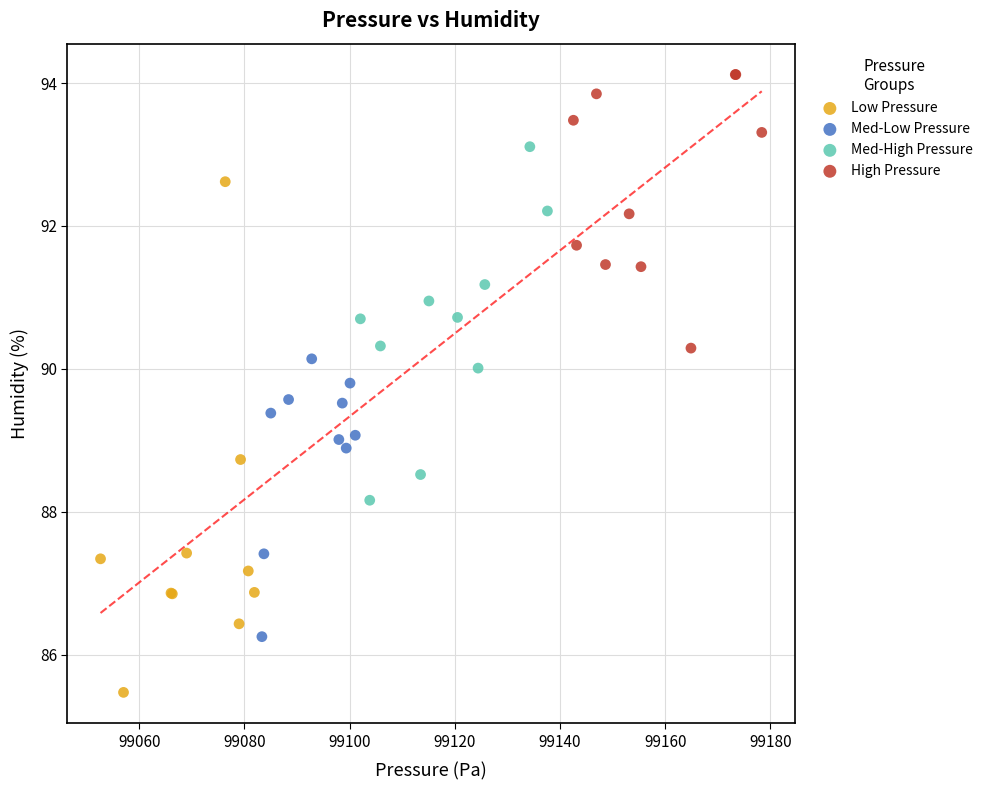

Which series has the largest Y range (max minus min)?

Low Pressure